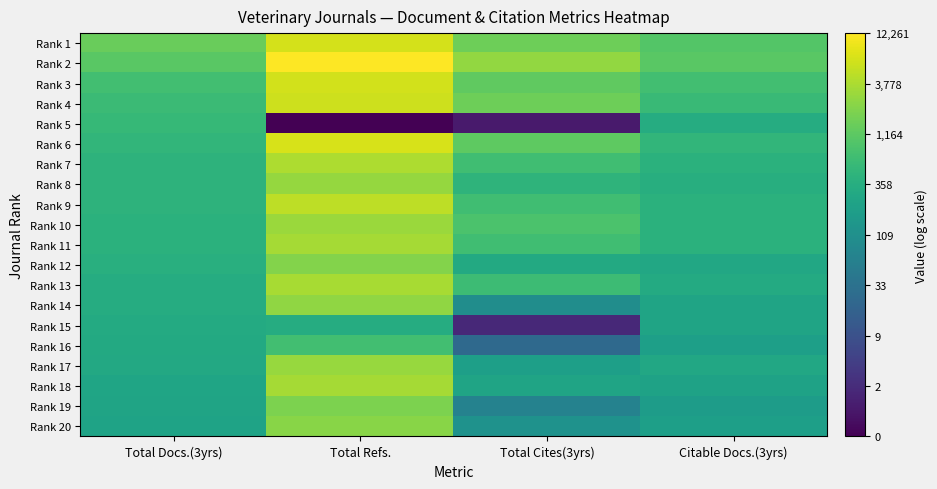

Reading right to left, extract all data points from this chart.

Rank 1: Citable Docs.(3yrs)=6.9	Total Cites(3yrs)=7.3	Total Refs.=8.8	Total Docs.(3yrs)=7.3
Rank 2: Citable Docs.(3yrs)=7.0	Total Cites(3yrs)=7.9	Total Refs.=9.4	Total Docs.(3yrs)=7.0
Rank 3: Citable Docs.(3yrs)=6.6	Total Cites(3yrs)=7.1	Total Refs.=8.8	Total Docs.(3yrs)=6.6
Rank 4: Citable Docs.(3yrs)=6.4	Total Cites(3yrs)=7.3	Total Refs.=8.7	Total Docs.(3yrs)=6.4
Rank 5: Citable Docs.(3yrs)=5.8	Total Cites(3yrs)=0.7	Total Refs.=0.0	Total Docs.(3yrs)=6.3
Rank 6: Citable Docs.(3yrs)=6.2	Total Cites(3yrs)=7.1	Total Refs.=8.9	Total Docs.(3yrs)=6.2
Rank 7: Citable Docs.(3yrs)=6.0	Total Cites(3yrs)=6.5	Total Refs.=8.3	Total Docs.(3yrs)=6.1
Rank 8: Citable Docs.(3yrs)=5.9	Total Cites(3yrs)=6.1	Total Refs.=7.9	Total Docs.(3yrs)=6.1
Rank 9: Citable Docs.(3yrs)=6.0	Total Cites(3yrs)=6.5	Total Refs.=8.5	Total Docs.(3yrs)=6.1
Rank 10: Citable Docs.(3yrs)=6.0	Total Cites(3yrs)=6.8	Total Refs.=8.0	Total Docs.(3yrs)=6.0
Rank 11: Citable Docs.(3yrs)=6.0	Total Cites(3yrs)=6.5	Total Refs.=8.1	Total Docs.(3yrs)=6.0
Rank 12: Citable Docs.(3yrs)=5.7	Total Cites(3yrs)=5.7	Total Refs.=7.7	Total Docs.(3yrs)=5.9
Rank 13: Citable Docs.(3yrs)=5.8	Total Cites(3yrs)=6.4	Total Refs.=8.2	Total Docs.(3yrs)=5.8
Rank 14: Citable Docs.(3yrs)=5.5	Total Cites(3yrs)=4.6	Total Refs.=7.9	Total Docs.(3yrs)=5.8
Rank 15: Citable Docs.(3yrs)=5.5	Total Cites(3yrs)=1.1	Total Refs.=5.8	Total Docs.(3yrs)=5.8
Rank 16: Citable Docs.(3yrs)=5.3	Total Cites(3yrs)=3.2	Total Refs.=6.5	Total Docs.(3yrs)=5.7
Rank 17: Citable Docs.(3yrs)=5.7	Total Cites(3yrs)=5.3	Total Refs.=8.0	Total Docs.(3yrs)=5.7
Rank 18: Citable Docs.(3yrs)=5.4	Total Cites(3yrs)=5.5	Total Refs.=8.1	Total Docs.(3yrs)=5.5
Rank 19: Citable Docs.(3yrs)=5.2	Total Cites(3yrs)=4.2	Total Refs.=7.5	Total Docs.(3yrs)=5.5
Rank 20: Citable Docs.(3yrs)=5.3	Total Cites(3yrs)=4.8	Total Refs.=7.7	Total Docs.(3yrs)=5.5